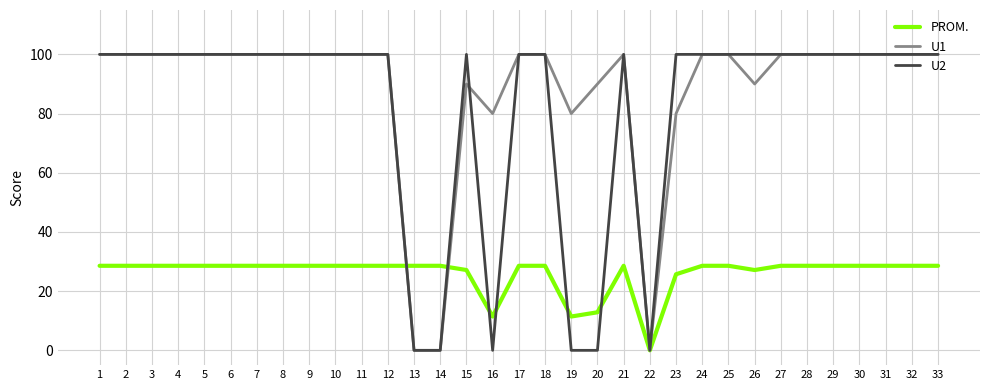

Is the value of U2 at 16 greater than the value of PROM. at 9?

No